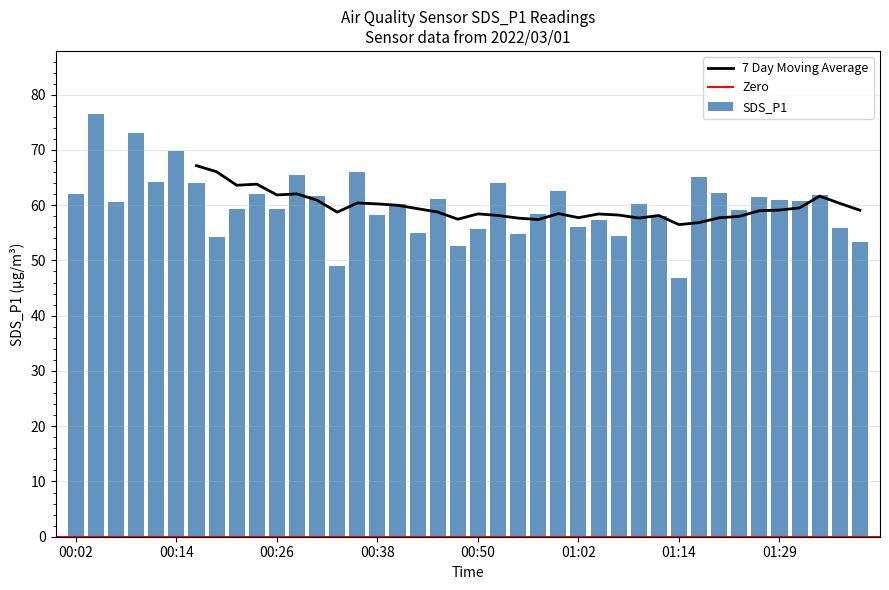

What is the sum of all values?

2403.6